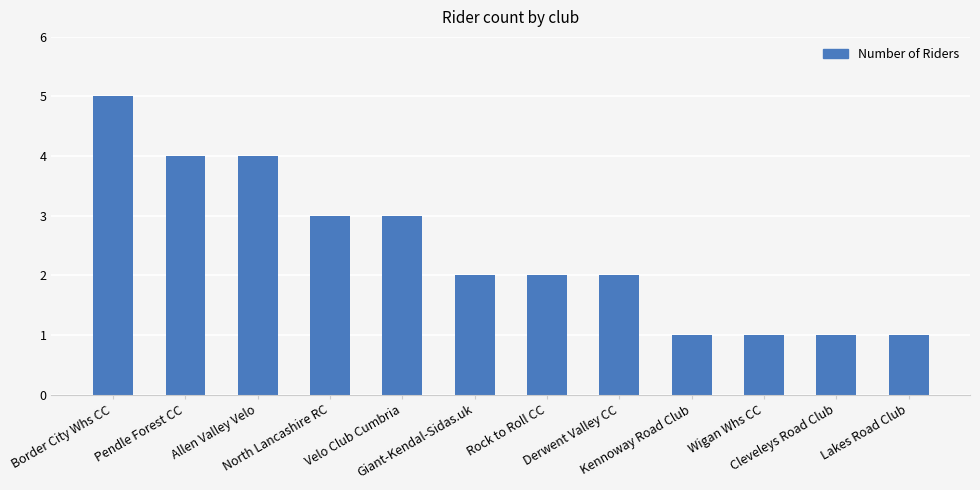

Reading left to right, transcribe all the data shown in this chart.

5	4	4	3	3	2	2	2	1	1	1	1